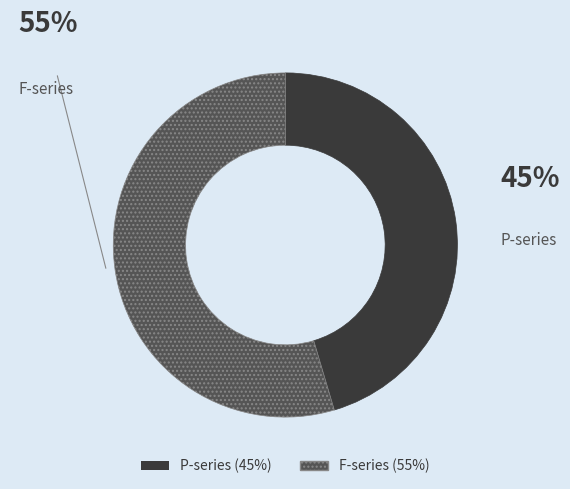

Is there any slice that represents more than half of the pie?

Yes